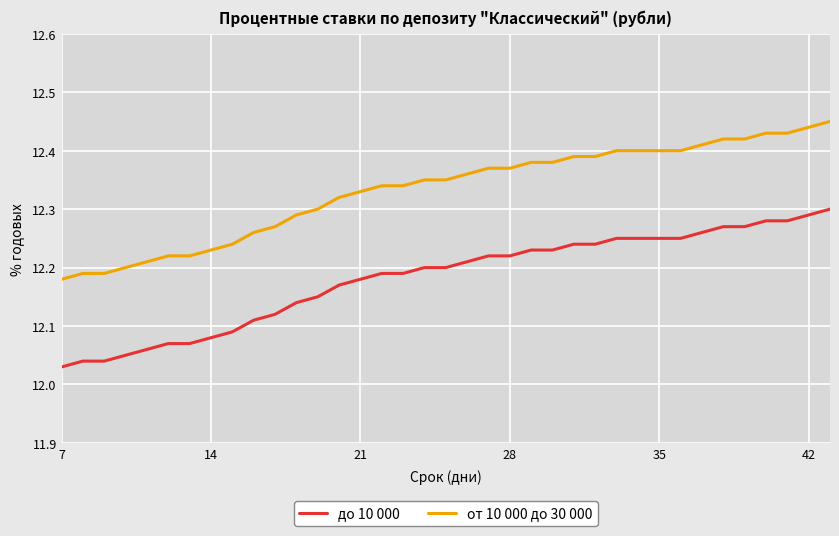

Rank the series by their average value, from highest to lowest.

от 10 000 до 30 000, до 10 000